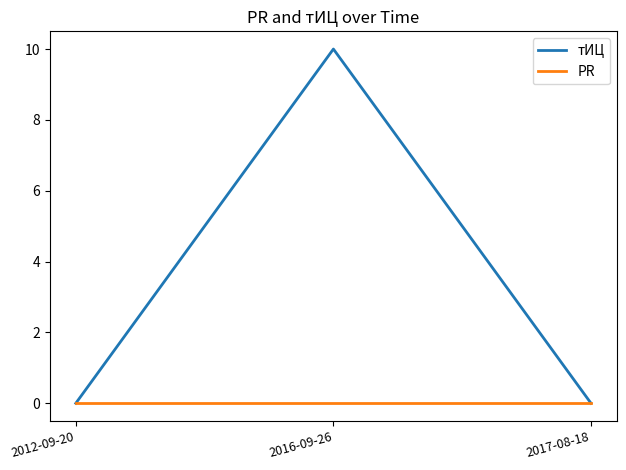

What position from the right is 2017-08-18?

1